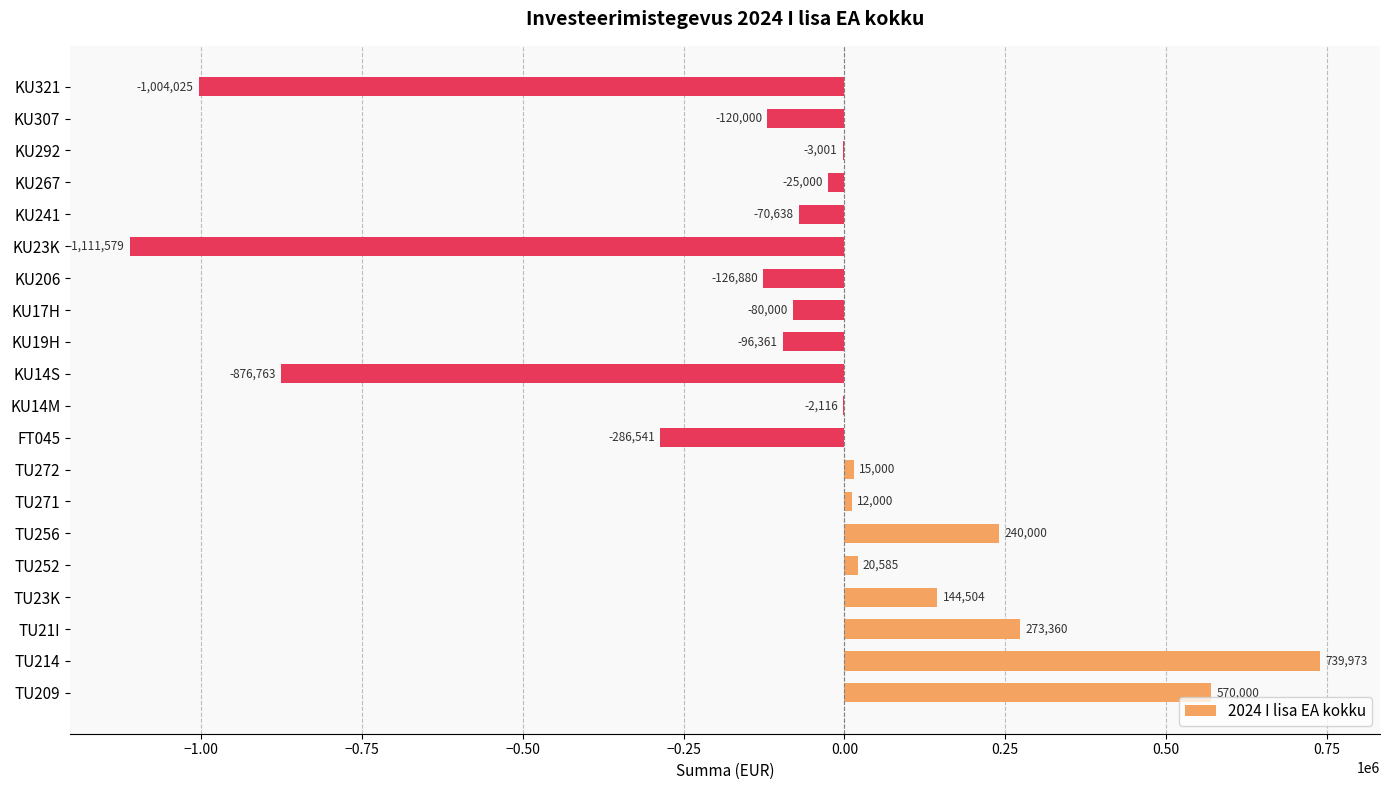

Which has a higher value, TU256 or KU14M?

TU256